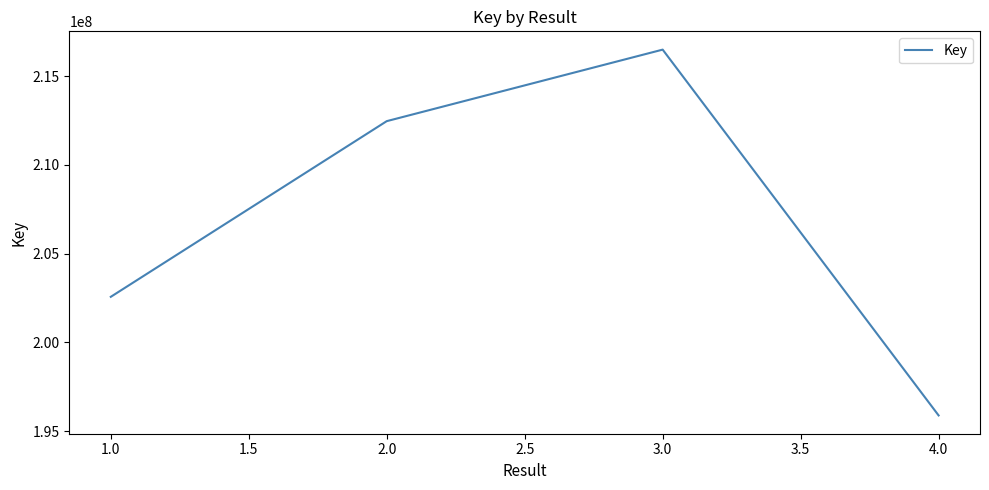

How many series are shown in this chart?

1